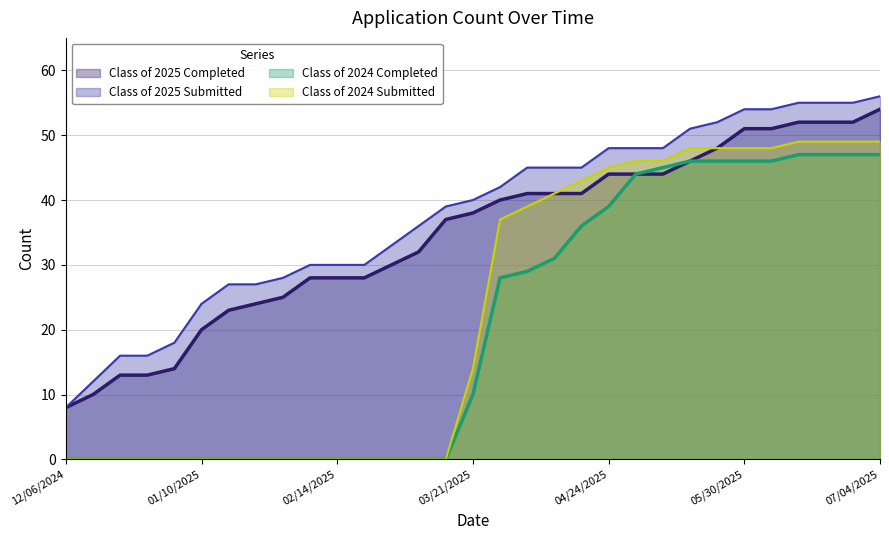

Does the chart have visible grid lines?

Yes